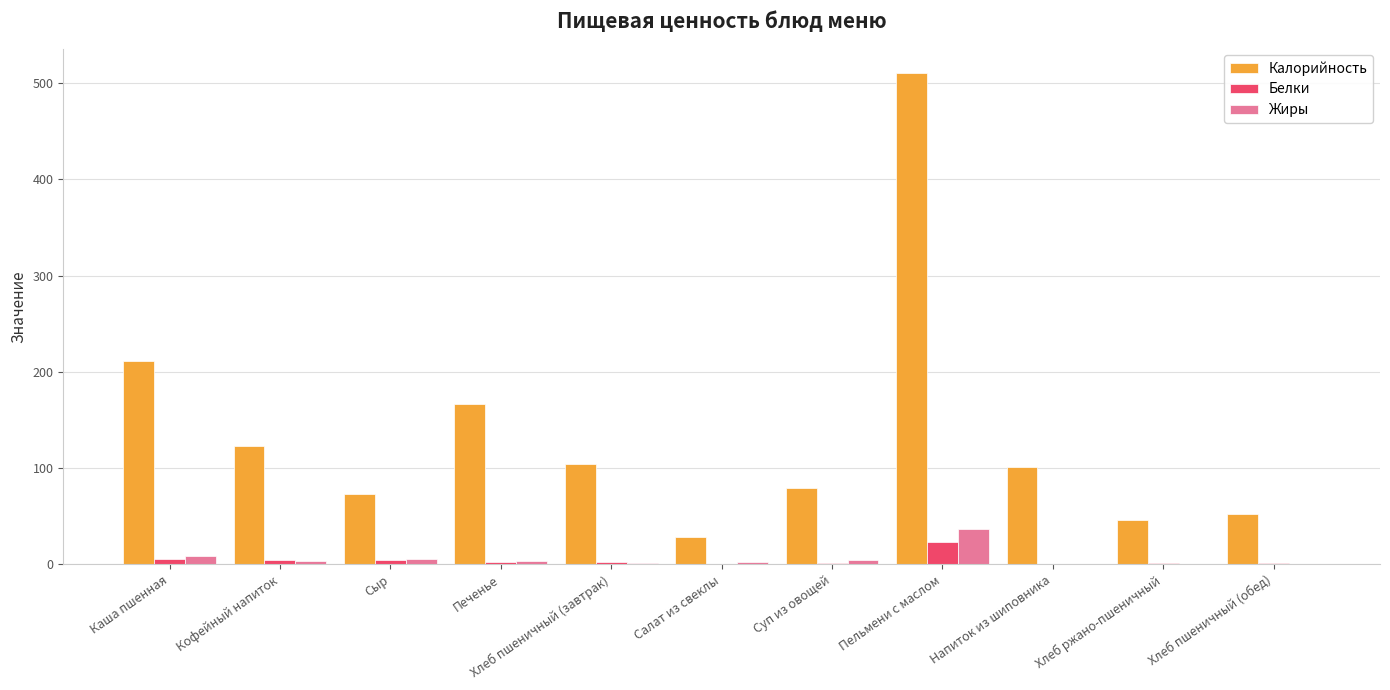

Which series has the largest total across all categories?

Калорийность